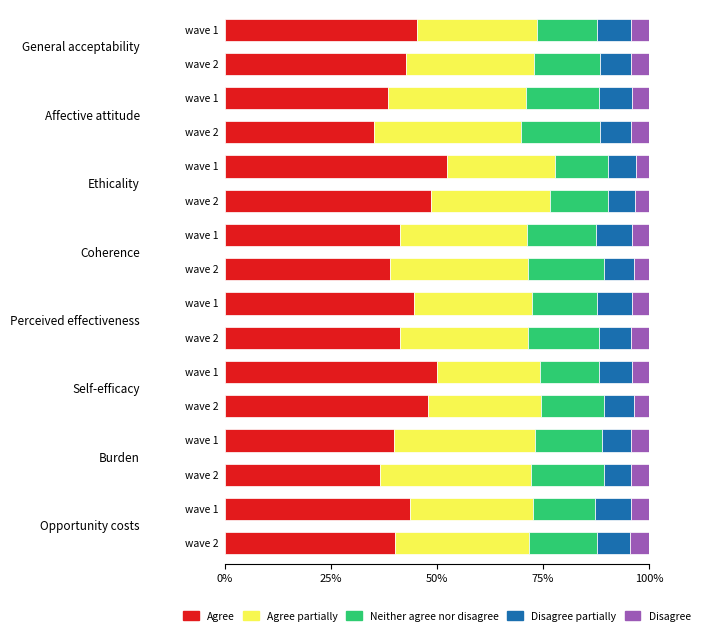

What is the lowest value of the Agree series?

35.2